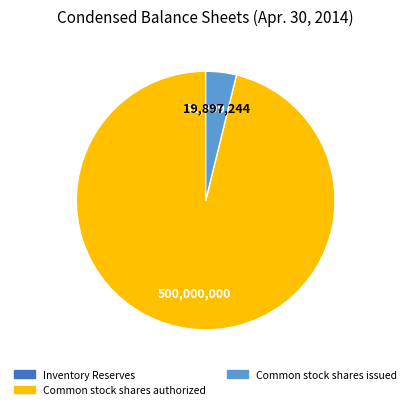

To the nearest percent, what is the difference between the largest and smallest slice percentages?

96%